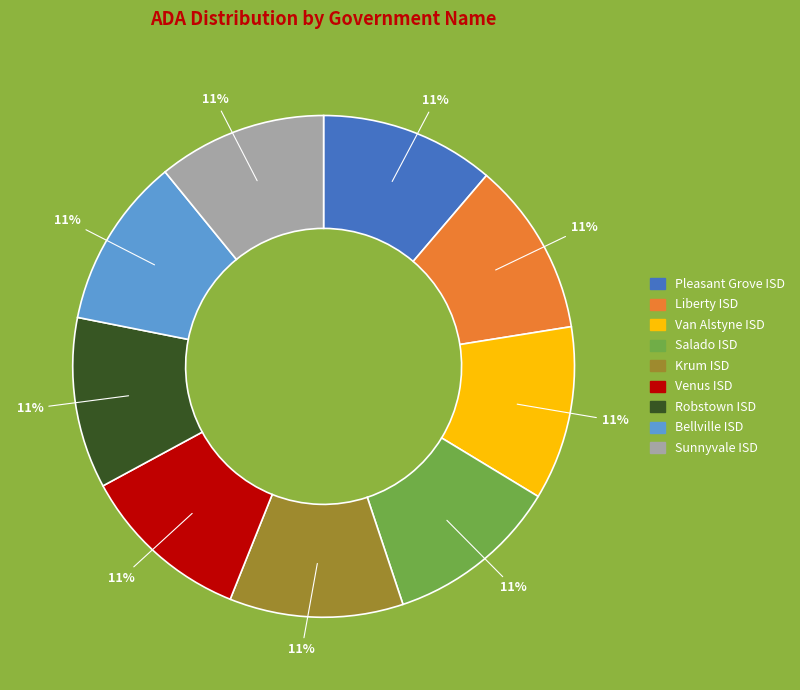

True or false: Venus ISD accounts for 11% of the total.

True